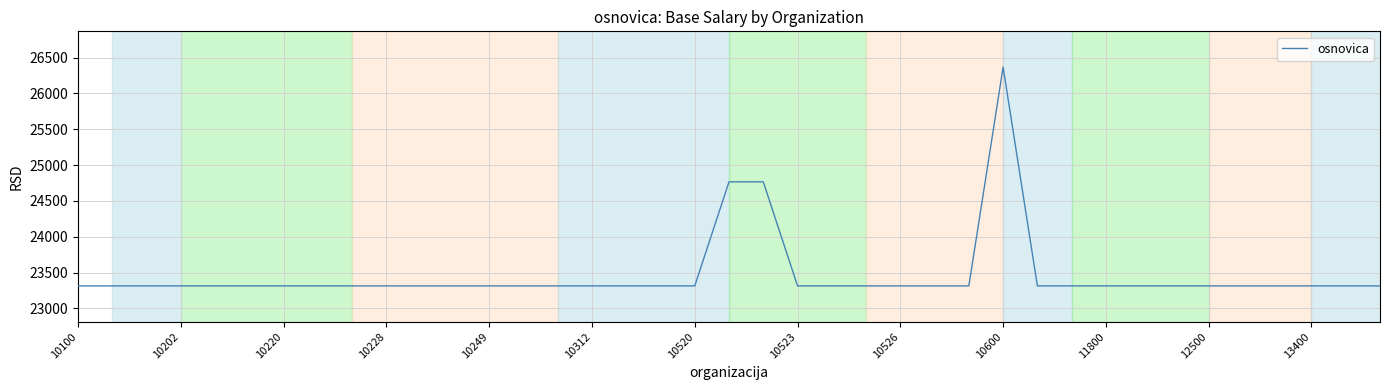

Is this an area chart (filled region under the line)?

No